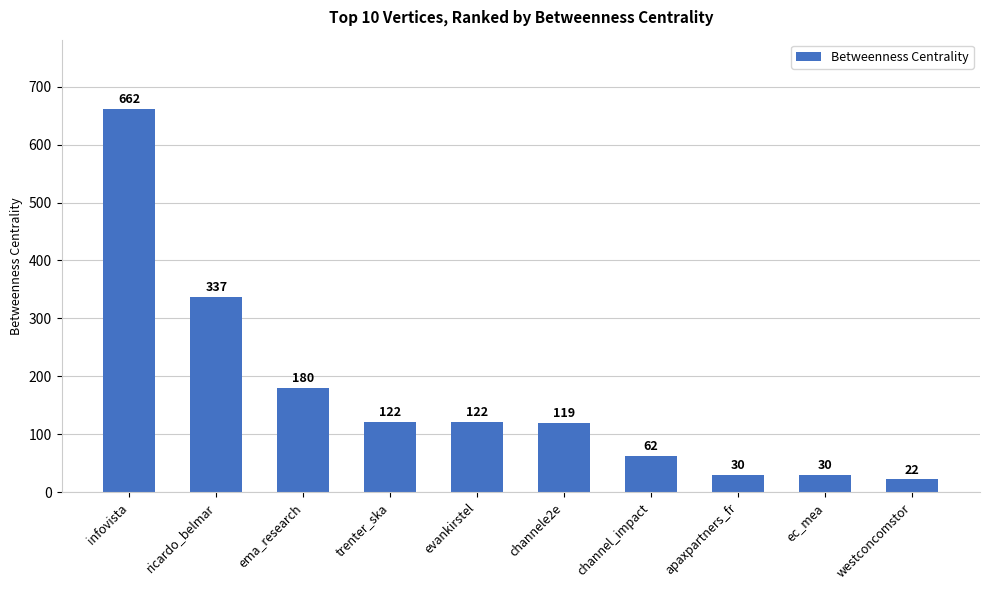

The chart shows a value of 22 at channel_impact. True or false?

False